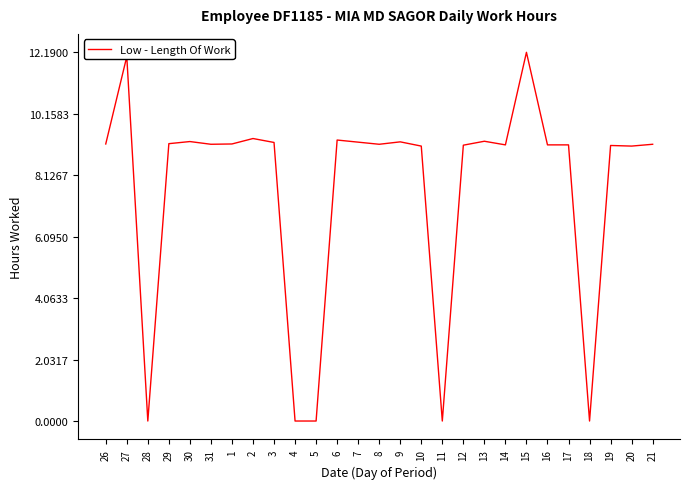

True or false: the data has more than 1 interior local peaks.

True